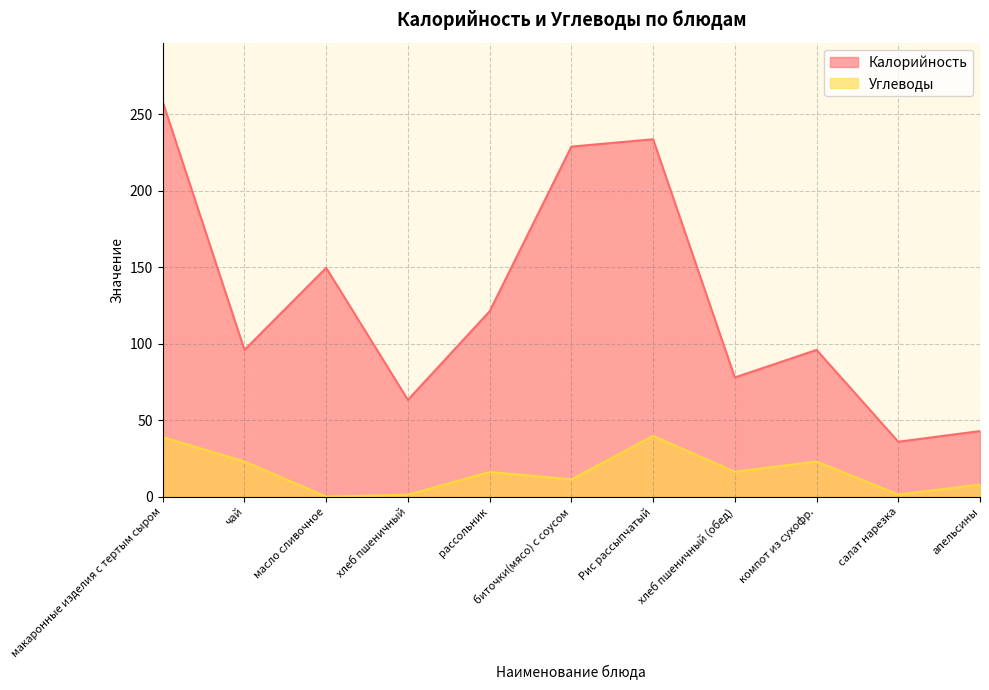

What is the difference between the second highest and second lowest values in the Калорийность series?

190.6